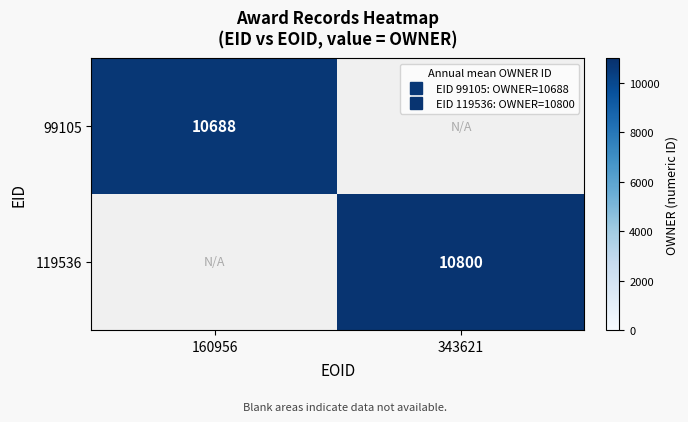

Is it true that 99105 equals 3814.2 at 160956?

False